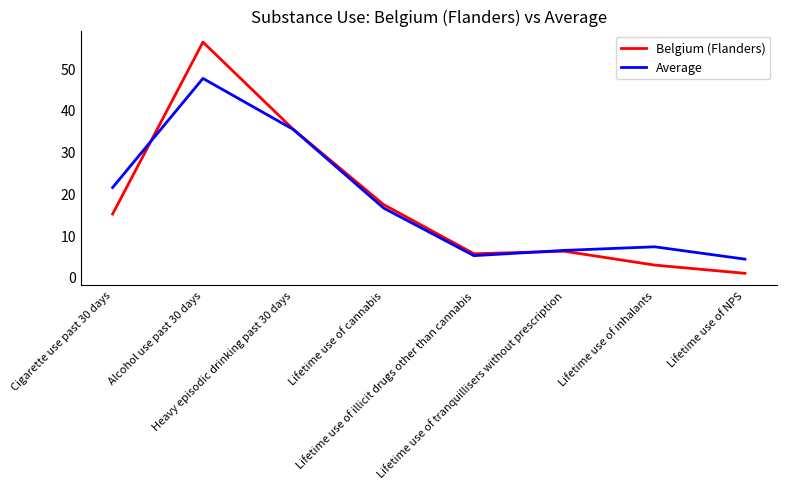

What is the maximum value for Belgium (Flanders)?

56.2